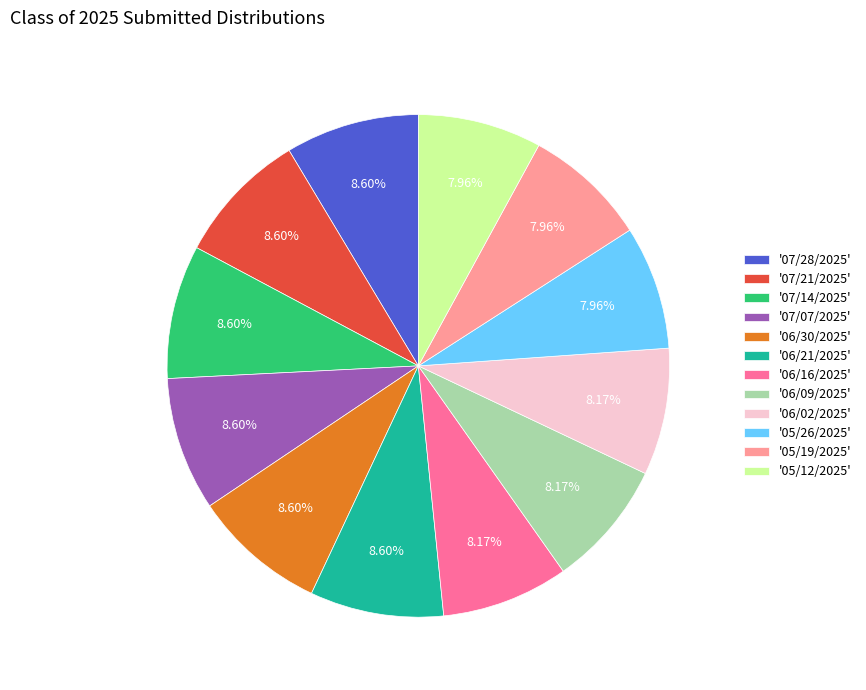

Which has a higher value, '06/30/2025' or '05/19/2025'?

'06/30/2025'